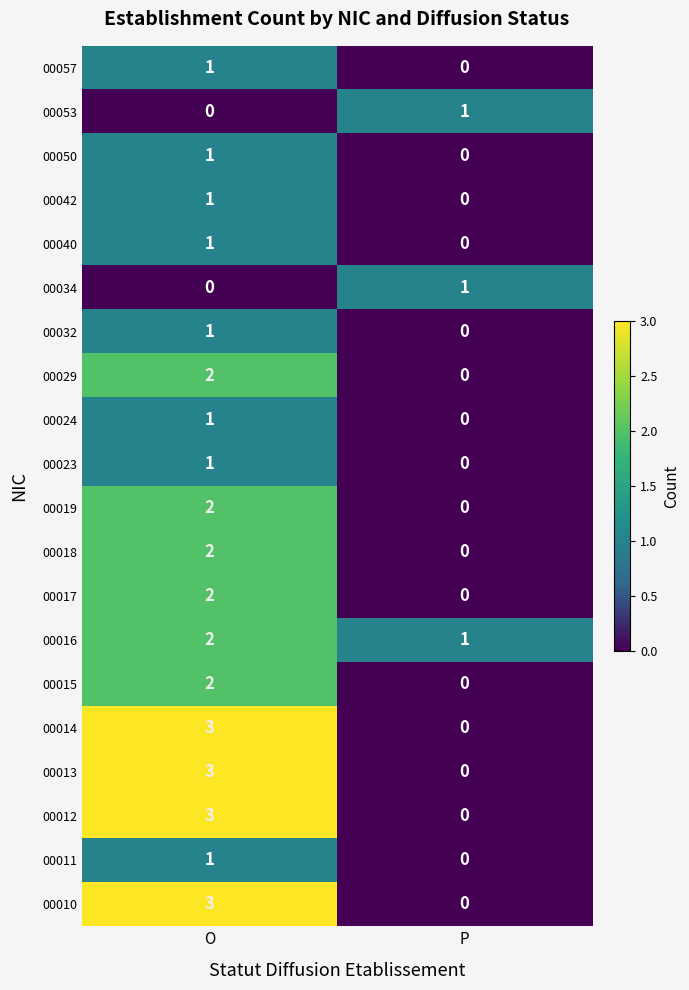

What is the spread (max minus min) of values at O?

3